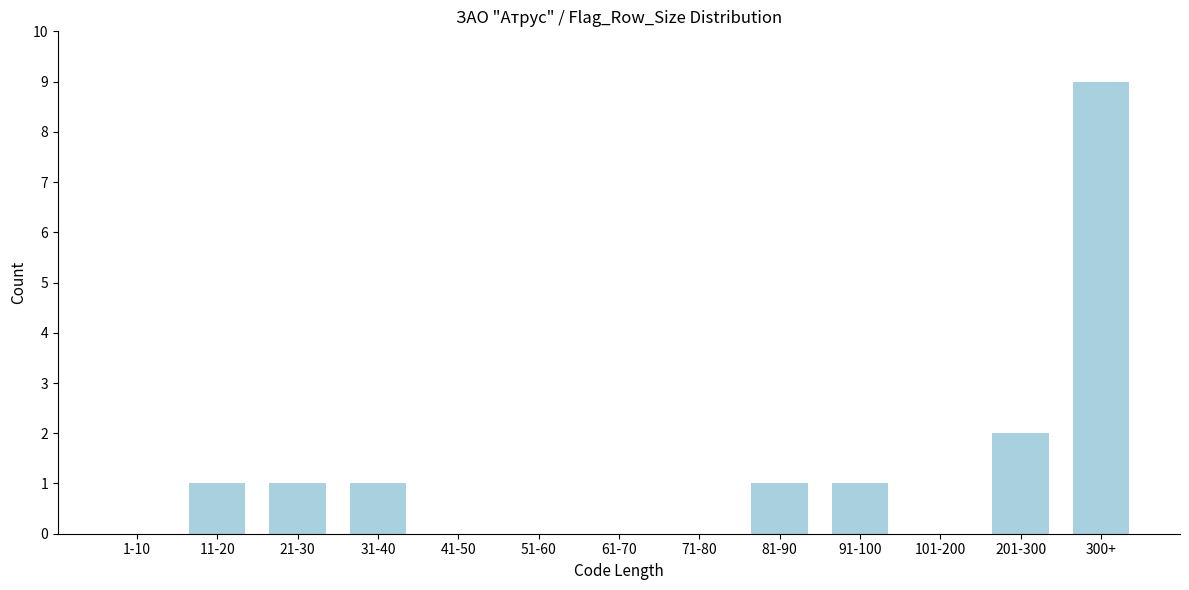

Reading right to left, list all the values displayed in this chart.

300+=9	201-300=2	101-200=0	91-100=1	81-90=1	71-80=0	61-70=0	51-60=0	41-50=0	31-40=1	21-30=1	11-20=1	1-10=0